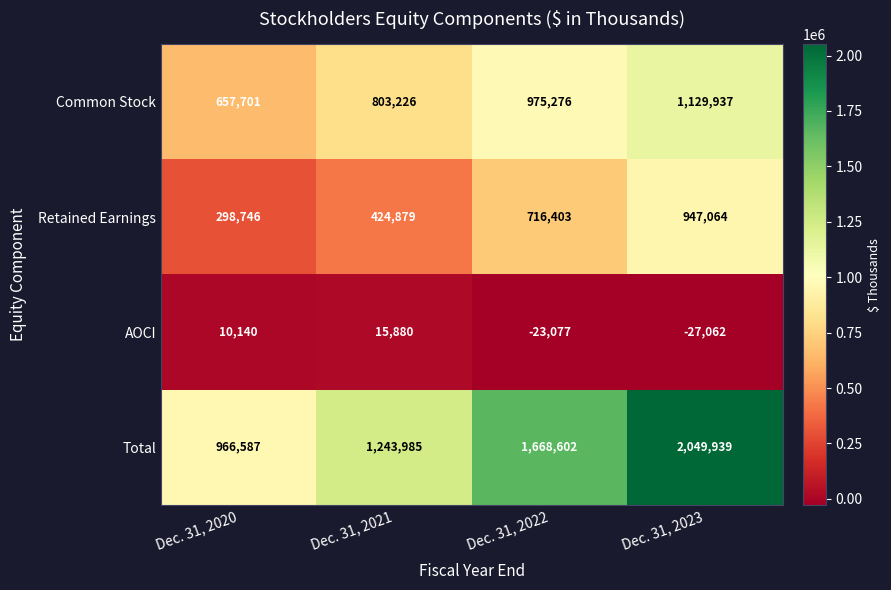

What is the sum of all Retained Earnings values?

2387092